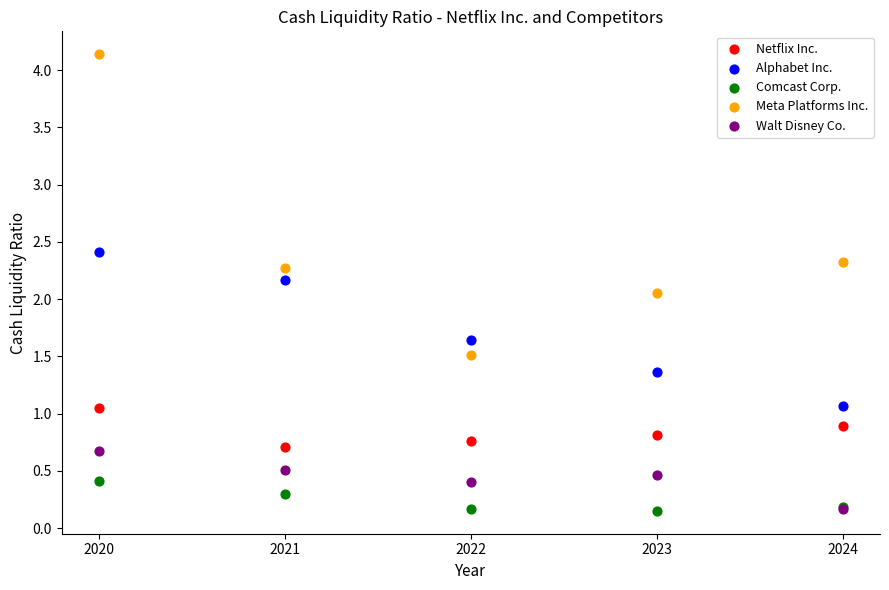

What are all the series names shown in the legend?

Netflix Inc., Alphabet Inc., Comcast Corp., Meta Platforms Inc., Walt Disney Co.